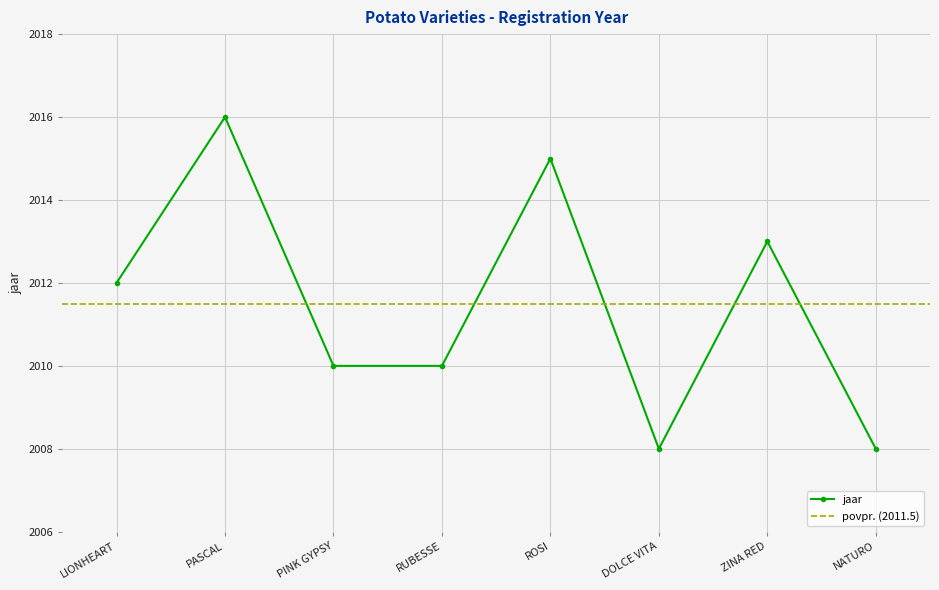

Where is the first local maximum?

PASCAL